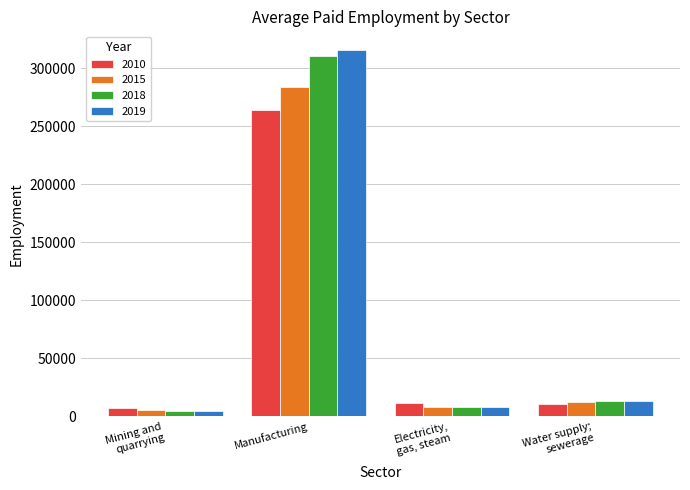

How many series are shown in this chart?

4